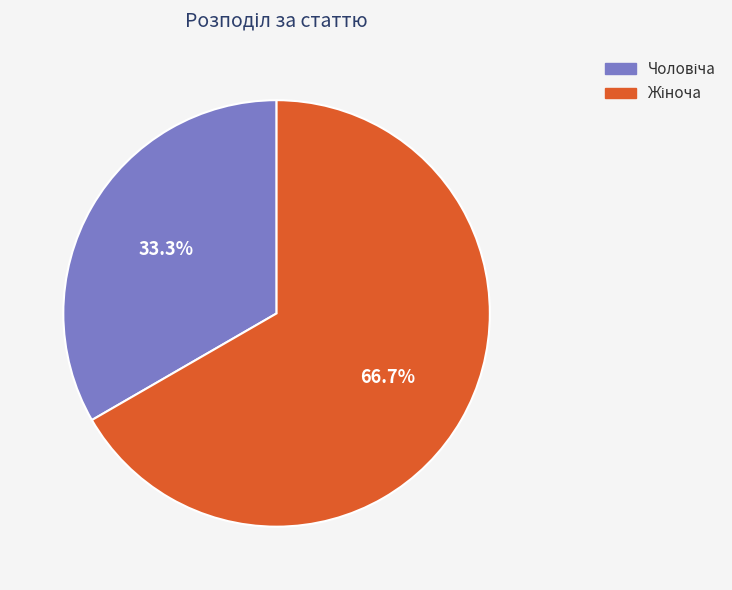

Is there a majority slice in this chart?

Yes